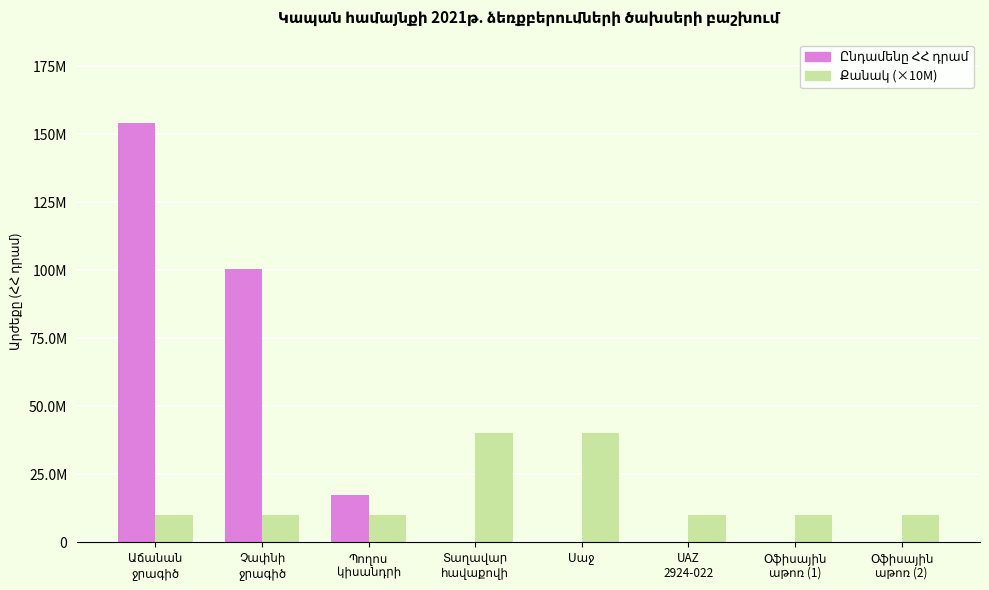

Reading right to left, list all the values displayed in this chart.

Ընդամենը ՀՀ դրամ: Օֆիսային
աթոռ (2)=182000.0	Օֆիսային
աթոռ (1)=59000.0	UAZ
2924-022=0.0	Սաջ=45000.0	Տաղավար
հավաքովի=44000.0	Պողոս
կիսանդրի=17428713.0	Չափնի
ջրագիծ=100355856.0	Աճանան
ջրագիծ=153988318.0
Քանակ (×10M): Օֆիսային
աթոռ (2)=10000000.0	Օֆիսային
աթոռ (1)=10000000.0	UAZ
2924-022=10000000.0	Սաջ=40000000.0	Տաղավար
հավաքովի=40000000.0	Պողոս
կիսանդրի=10000000.0	Չափնի
ջրագիծ=10000000.0	Աճանան
ջրագիծ=10000000.0